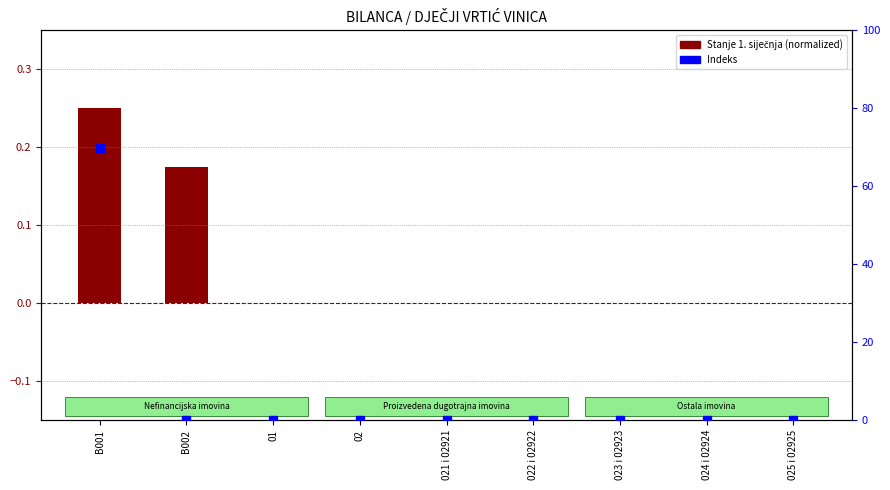

Is the value of Stanje 1. siječnja (normalized) at B001 greater than the value of Indeks at 022 i 02922?

Yes